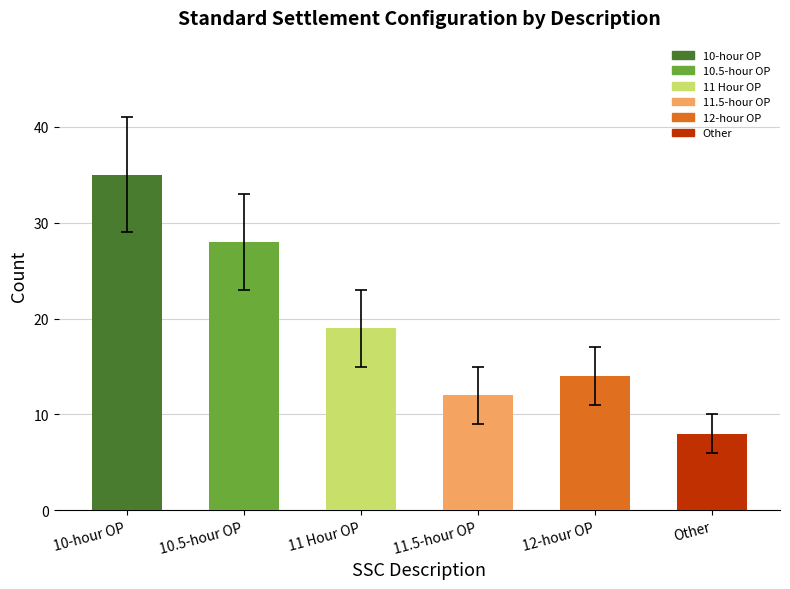

Rank the categories by value from highest to lowest.

10-hour OP, 10.5-hour OP, 11 Hour OP, 12-hour OP, 11.5-hour OP, Other